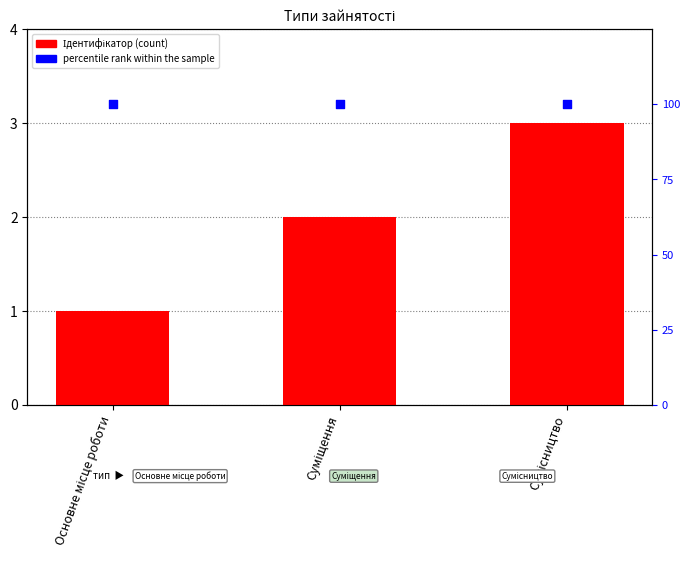

At how many categories does at least one series exceed 99?

3